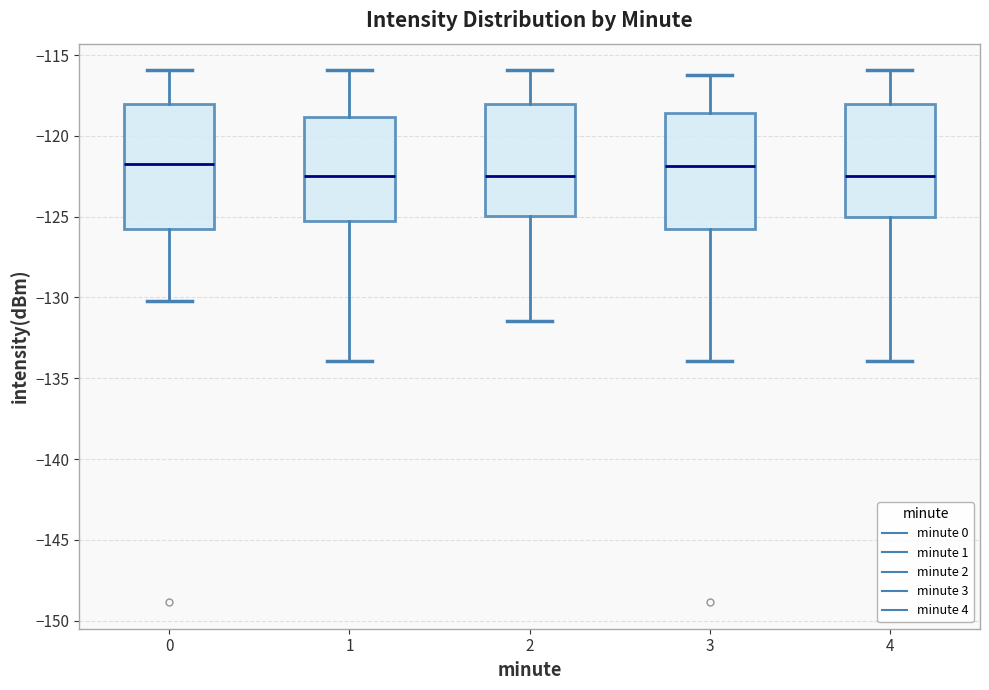

Reading left to right, transcribe this box plot: for each box, give where its median line is, the range the box spans, and where its two whiskers end, as read against the y-axis. The values are not printed on the chart, so give them approximately, as read against the axis.

0: median -121.5, box -126.0 to -118.0, whiskers -130.0 to -116.0
1: median -122.5, box -125.5 to -119.0, whiskers -134.0 to -116.0
2: median -122.5, box -125.0 to -118.0, whiskers -131.5 to -116.0
3: median -122.0, box -126.0 to -118.5, whiskers -134.0 to -116.5
4: median -122.5, box -125.0 to -118.0, whiskers -134.0 to -116.0